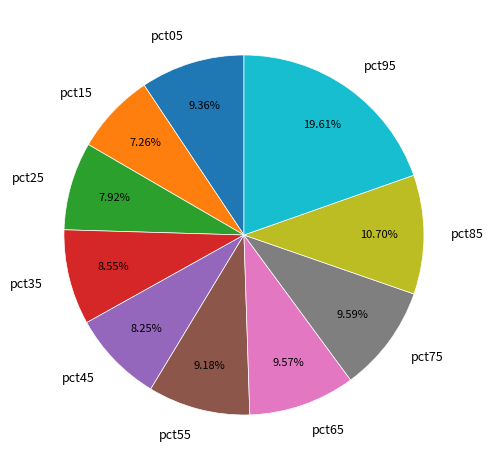

Do pct75 and pct85 together represent more than half of the pie?

No